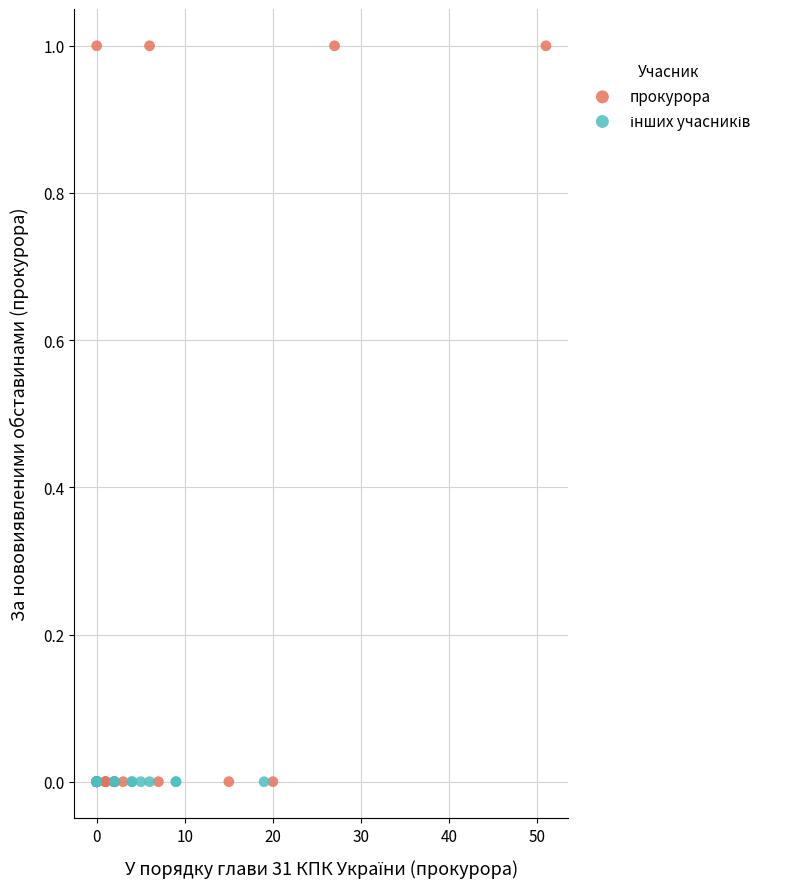

Which series reaches the maximum Y coordinate?

прокурора